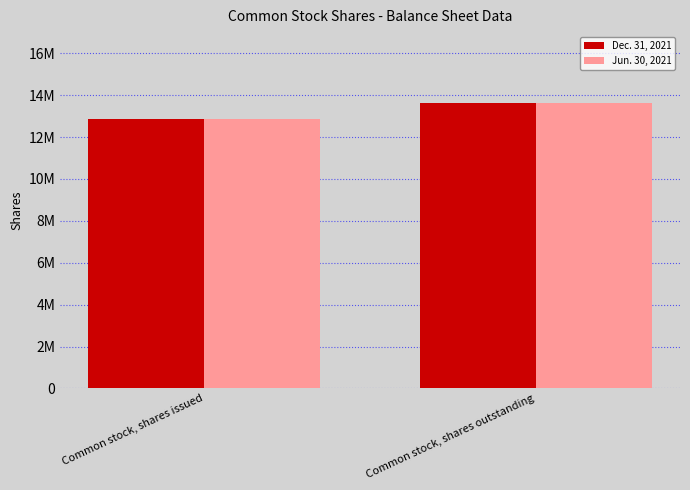

Reading left to right, transcribe all the data shown in this chart.

Dec. 31, 2021: Common stock, shares issued=12844000	Common stock, shares outstanding=13609000
Jun. 30, 2021: Common stock, shares issued=12844000	Common stock, shares outstanding=13609000